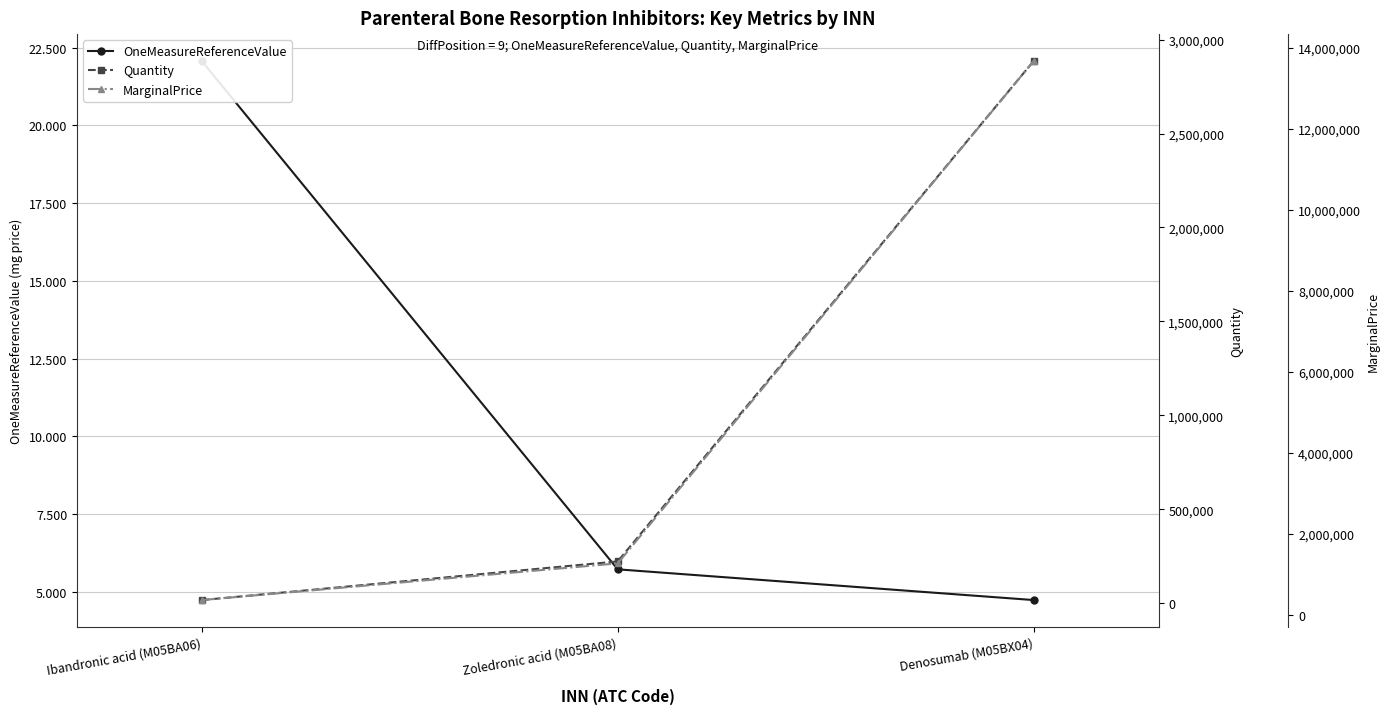

What is the average value of the OneMeasureReferenceValue series?

10.8